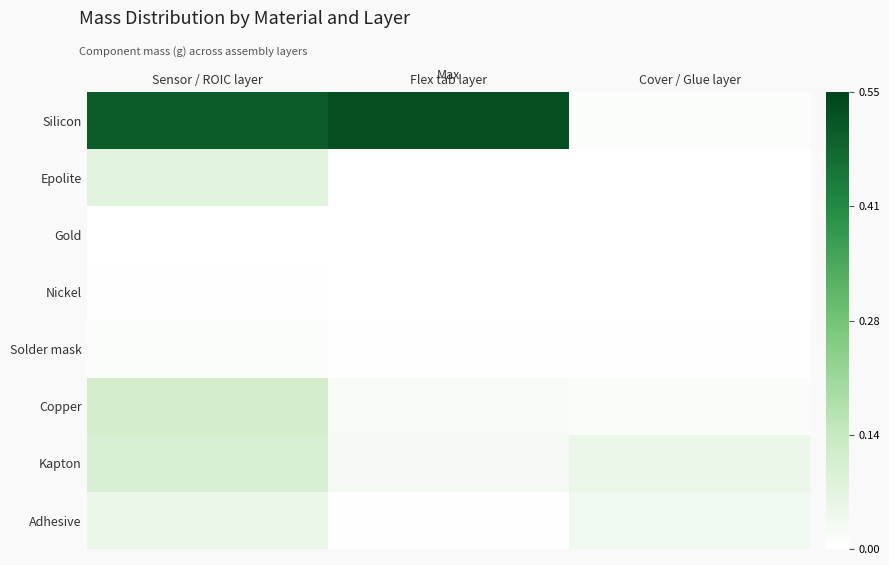

Reading right to left, what are all the values shown in this chart?

Silicon: Cover / Glue layer=0.0	Flex tab layer=0.5	Sensor / ROIC layer=0.5
Epolite: Cover / Glue layer=0.0	Flex tab layer=0.0	Sensor / ROIC layer=0.1
Gold: Cover / Glue layer=0.0	Flex tab layer=0.0	Sensor / ROIC layer=0.0
Nickel: Cover / Glue layer=0.0	Flex tab layer=0.0	Sensor / ROIC layer=0.0
Solder mask: Cover / Glue layer=0.0	Flex tab layer=0.0	Sensor / ROIC layer=0.0
Copper: Cover / Glue layer=0.0	Flex tab layer=0.0	Sensor / ROIC layer=0.1
Kapton: Cover / Glue layer=0.0	Flex tab layer=0.0	Sensor / ROIC layer=0.1
Adhesive: Cover / Glue layer=0.0	Flex tab layer=0.0	Sensor / ROIC layer=0.0